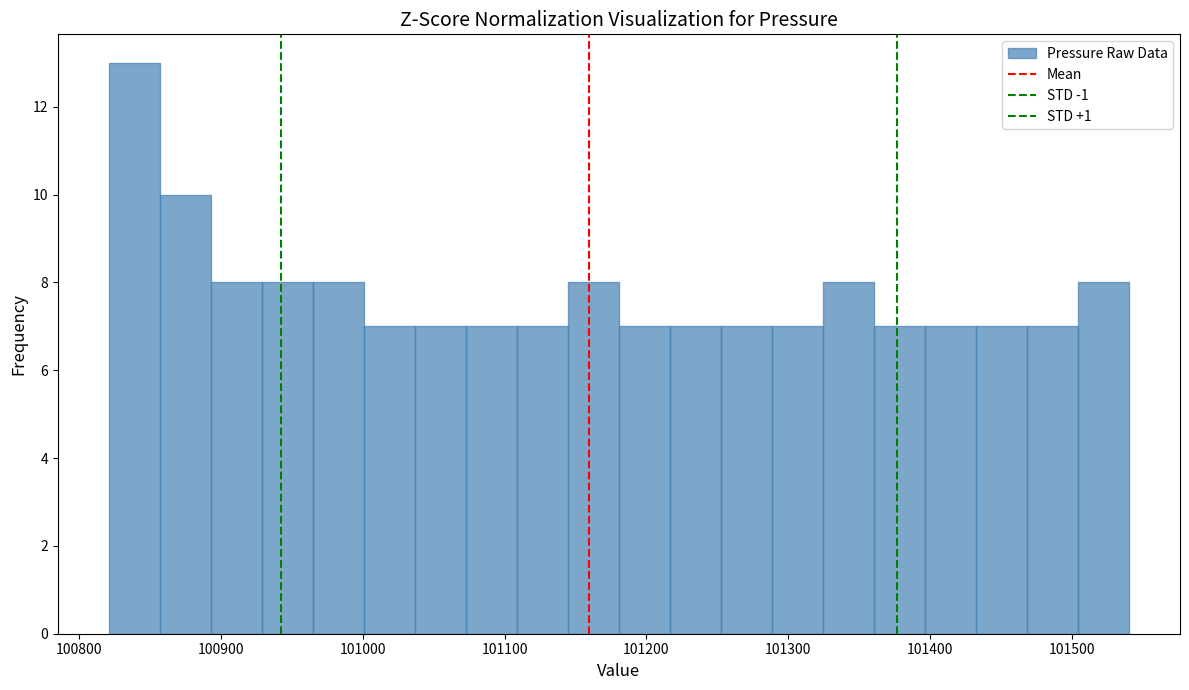

Read against the x-axis, roughly where is the centre of the tallest bar?

100840